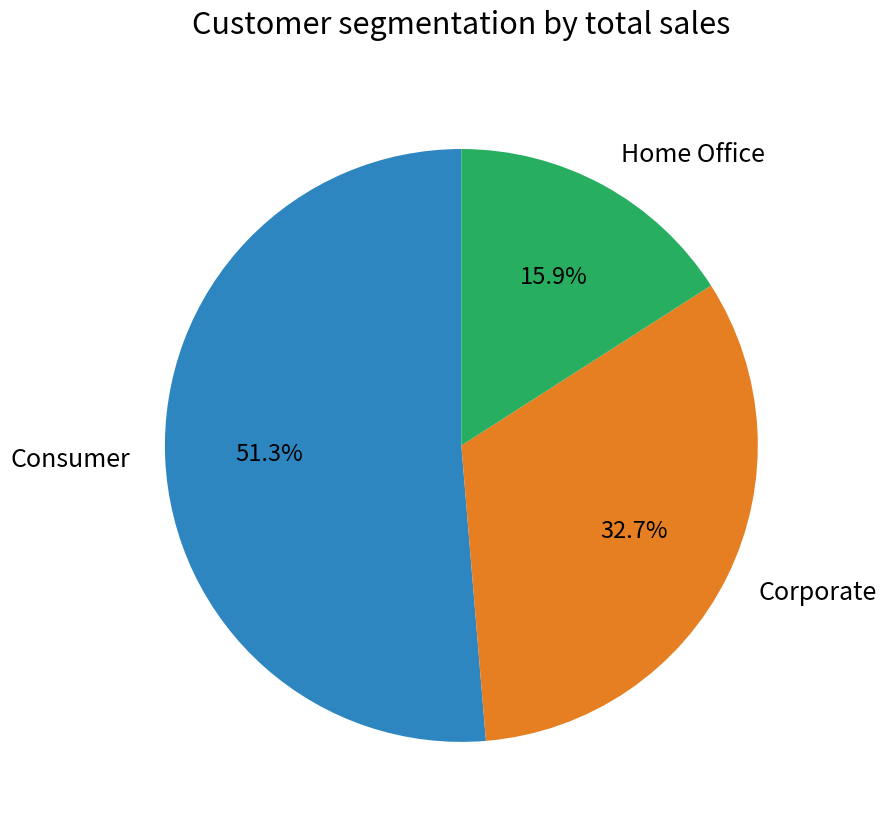

What is the smallest slice in the pie chart?

Home Office